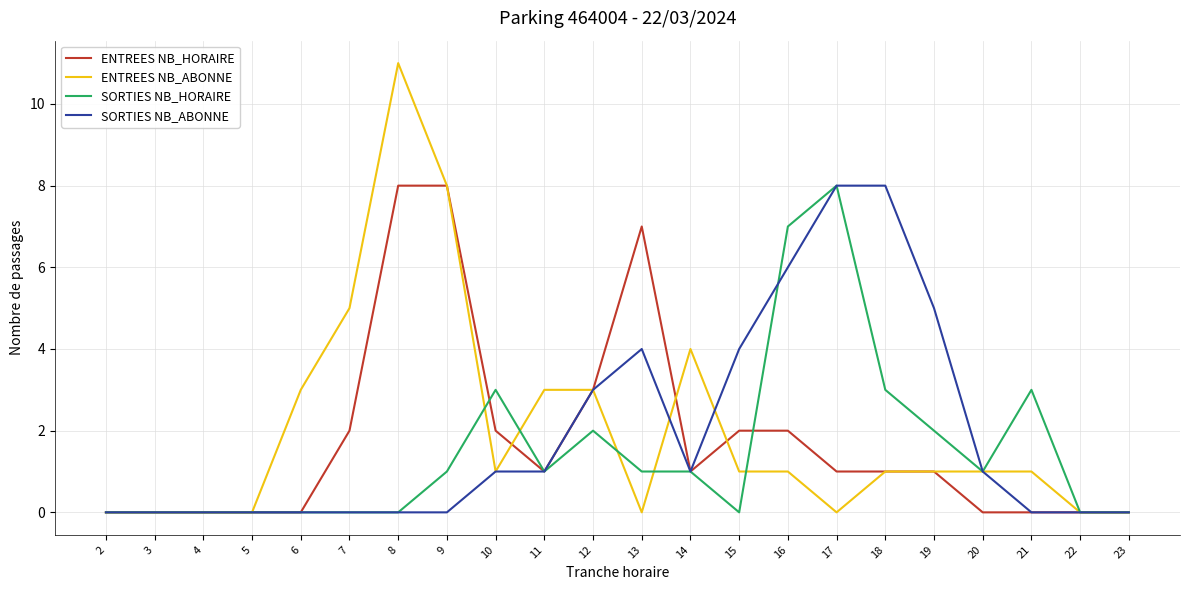

What is the total value across all series at 15?

7